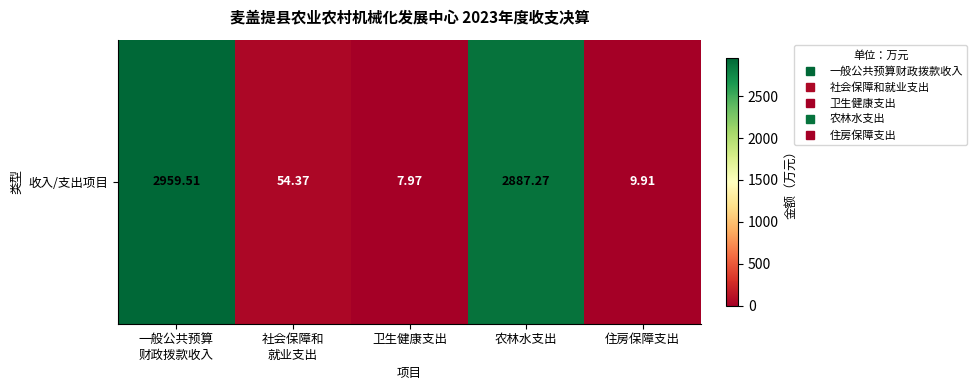

Reading left to right, transcribe all the data shown in this chart.

2959.5	54.4	8.0	2887.3	9.9